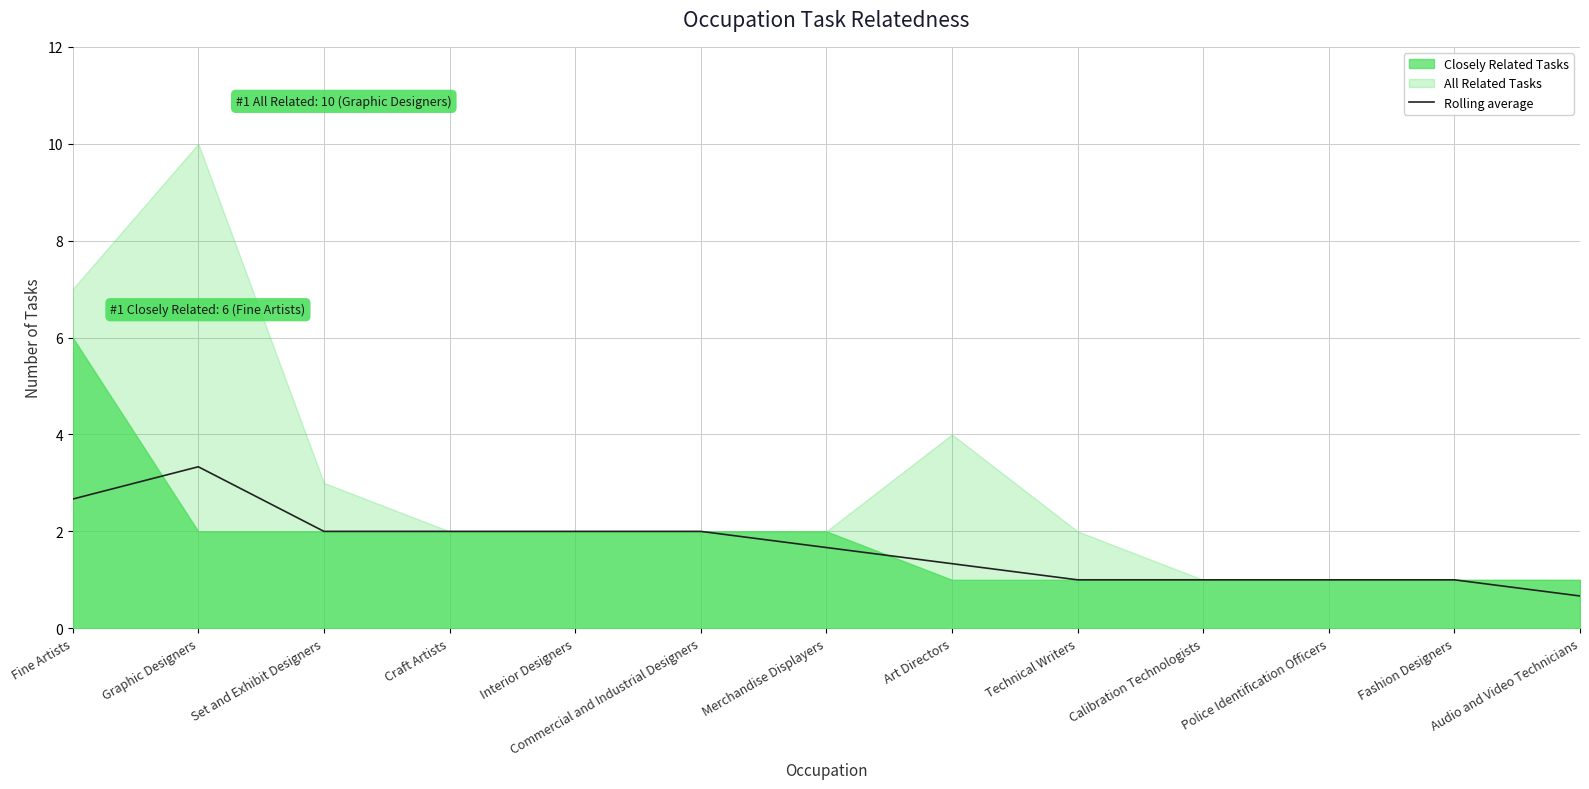

What is the minimum value shown in the chart?

0.7